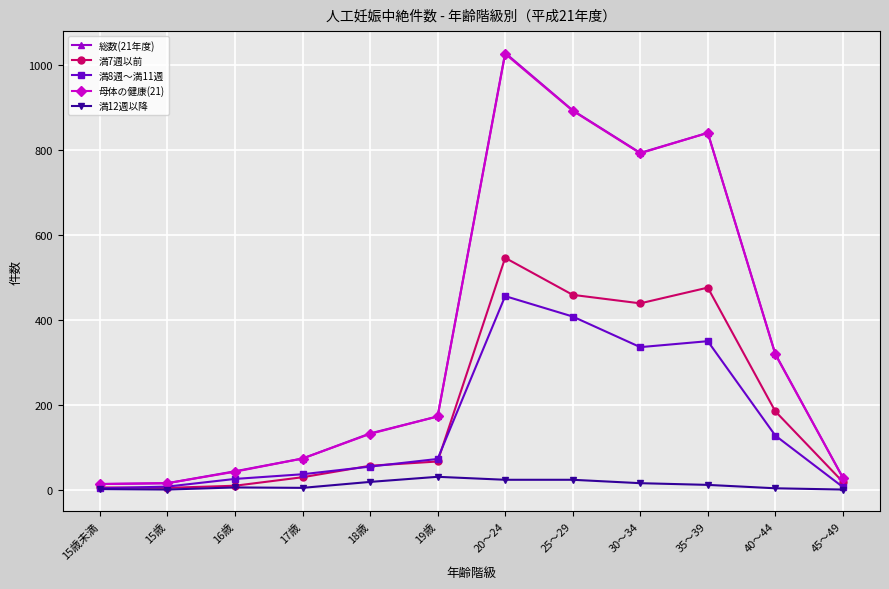

What is the sum of the 母体の健康(21) values at 40～44 and 35～39?

1161